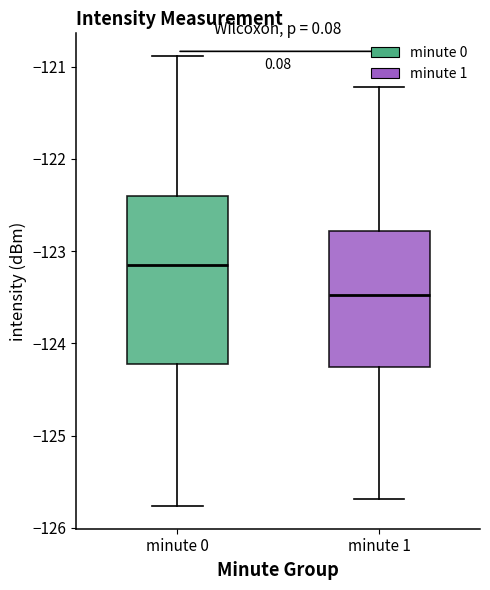

Where does the lower whisker of the box for minute 1 end on the y-axis? The values are not printed on the chart, so give them approximately, as read against the axis.

-125.7